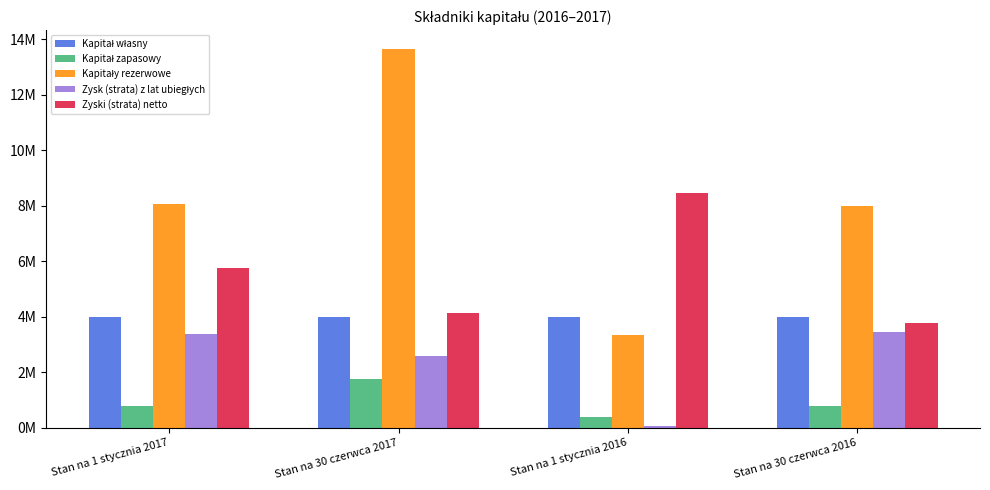

What is the label of the 4th bar from the left?

Stan na 30 czerwca 2016